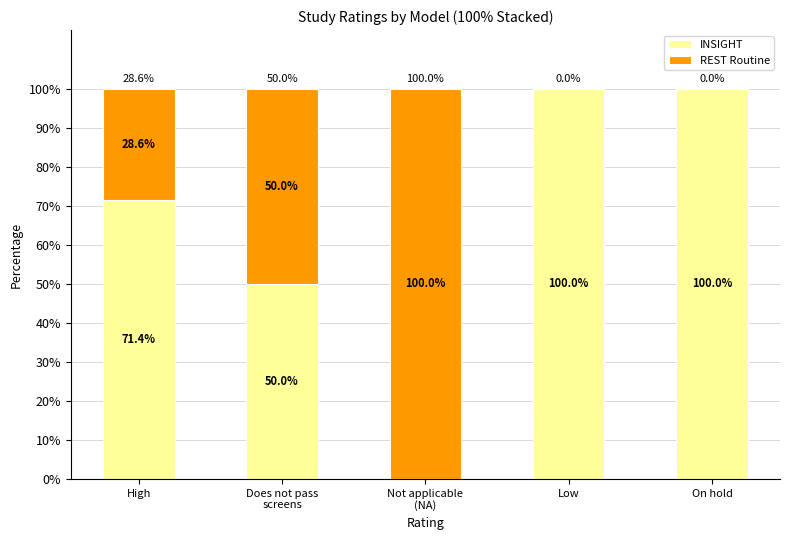

What is the total value across all series at Does not pass
screens?

100.0